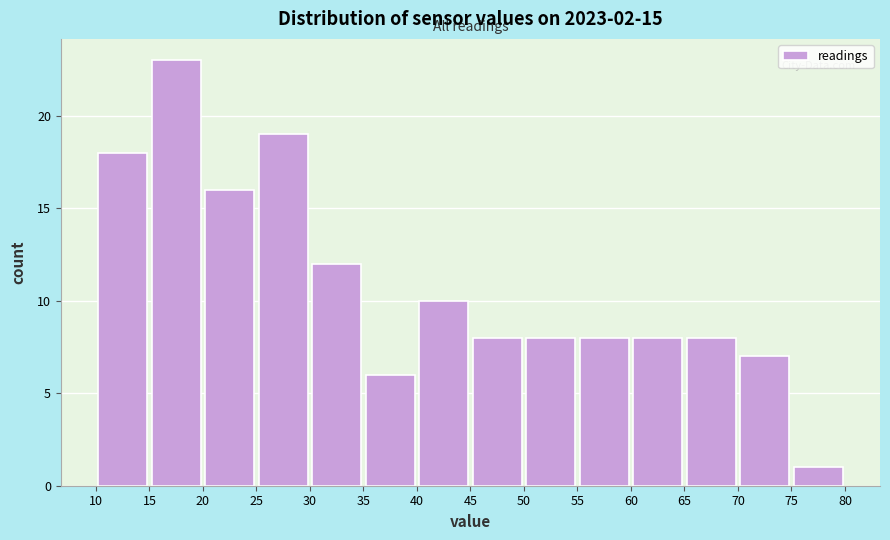

Reading left to right, transcribe this chart: for each bar, give the range it covers on the x-axis and its height. The values are not printed on the chart, so give them approximately, as read against the axis.

10 to 15: 18
15 to 20: 23
20 to 25: 16
25 to 30: 19
30 to 35: 12
35 to 40: 6
40 to 45: 10
45 to 50: 8
50 to 55: 8
55 to 60: 8
60 to 65: 8
65 to 70: 8
70 to 75: 7
75 to 80: 1